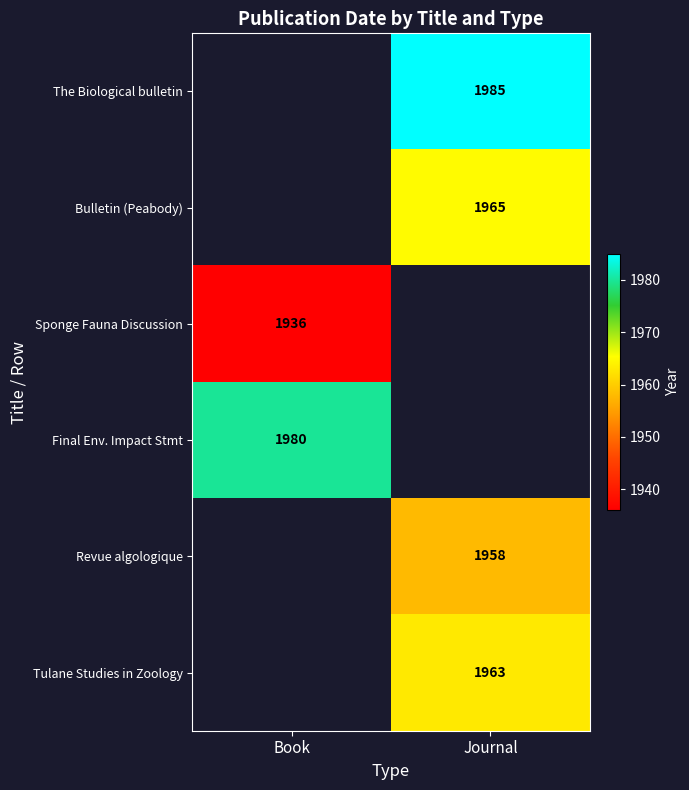

What is the difference between the highest and lowest values at Journal?

27.0